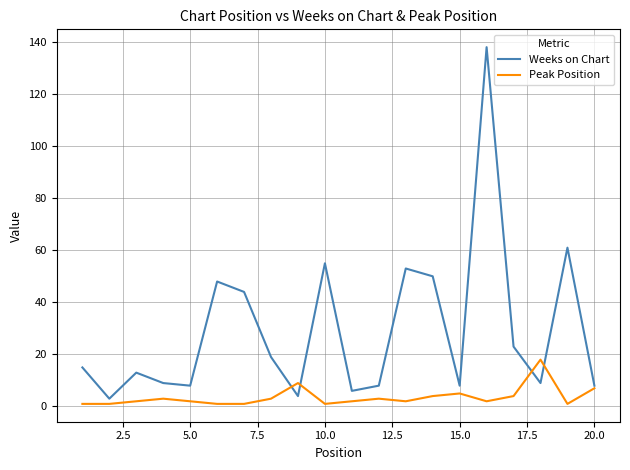

Which series has the largest range (max minus min)?

Weeks on Chart